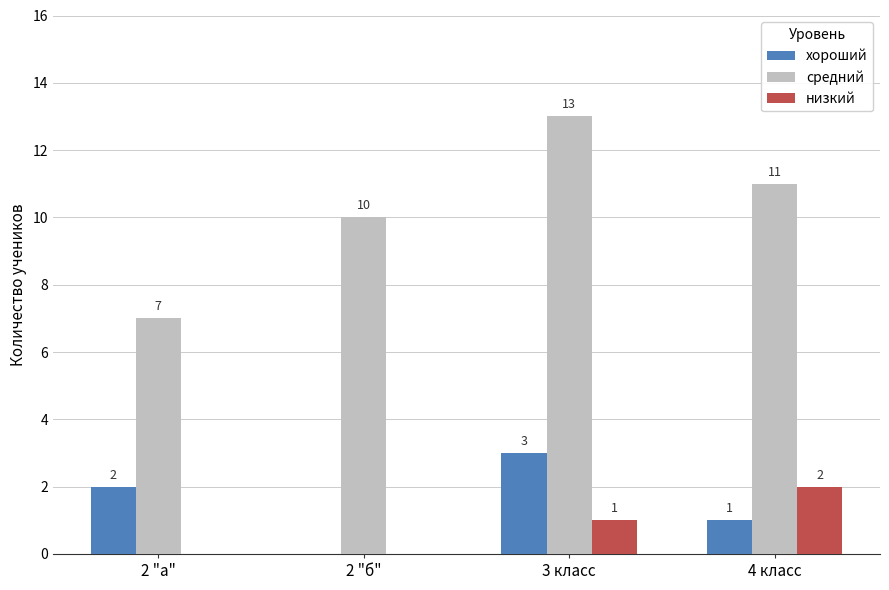

Reading right to left, extract all data points from this chart.

хороший: 4 класс=1	3 класс=3	2 "б"=0	2 "а"=2
средний: 4 класс=11	3 класс=13	2 "б"=10	2 "а"=7
низкий: 4 класс=2	3 класс=1	2 "б"=0	2 "а"=0